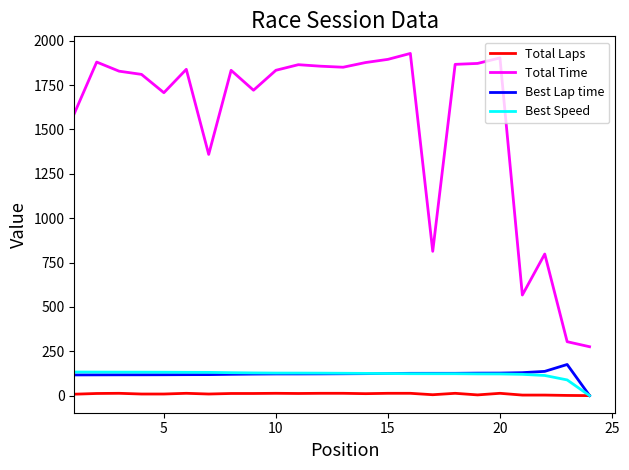

Which series has the largest range (max minus min)?

Total Time